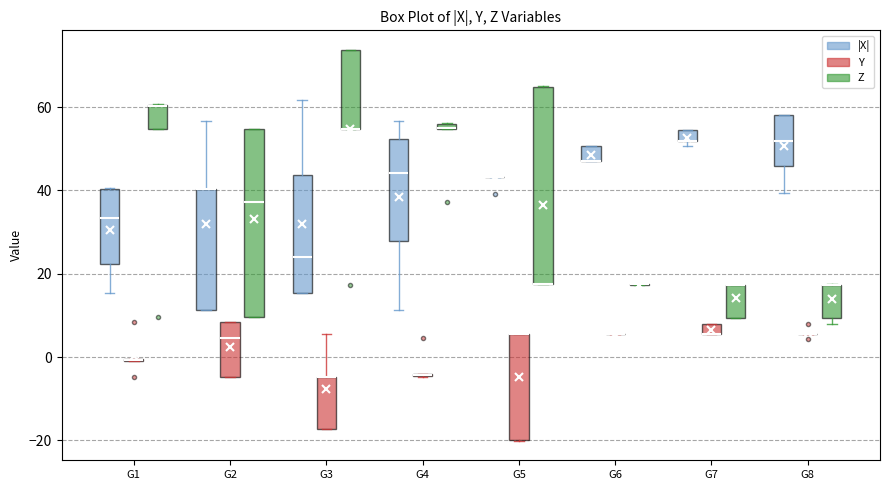

Where is the upper edge of the box for G1 (|X|) on the y-axis? The values are not printed on the chart, so give them approximately, as read against the axis.

40